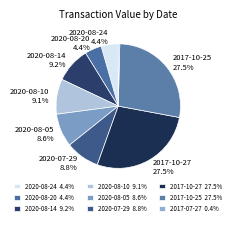

To the nearest percent, what portion does 2017-10-25 represent?

28%